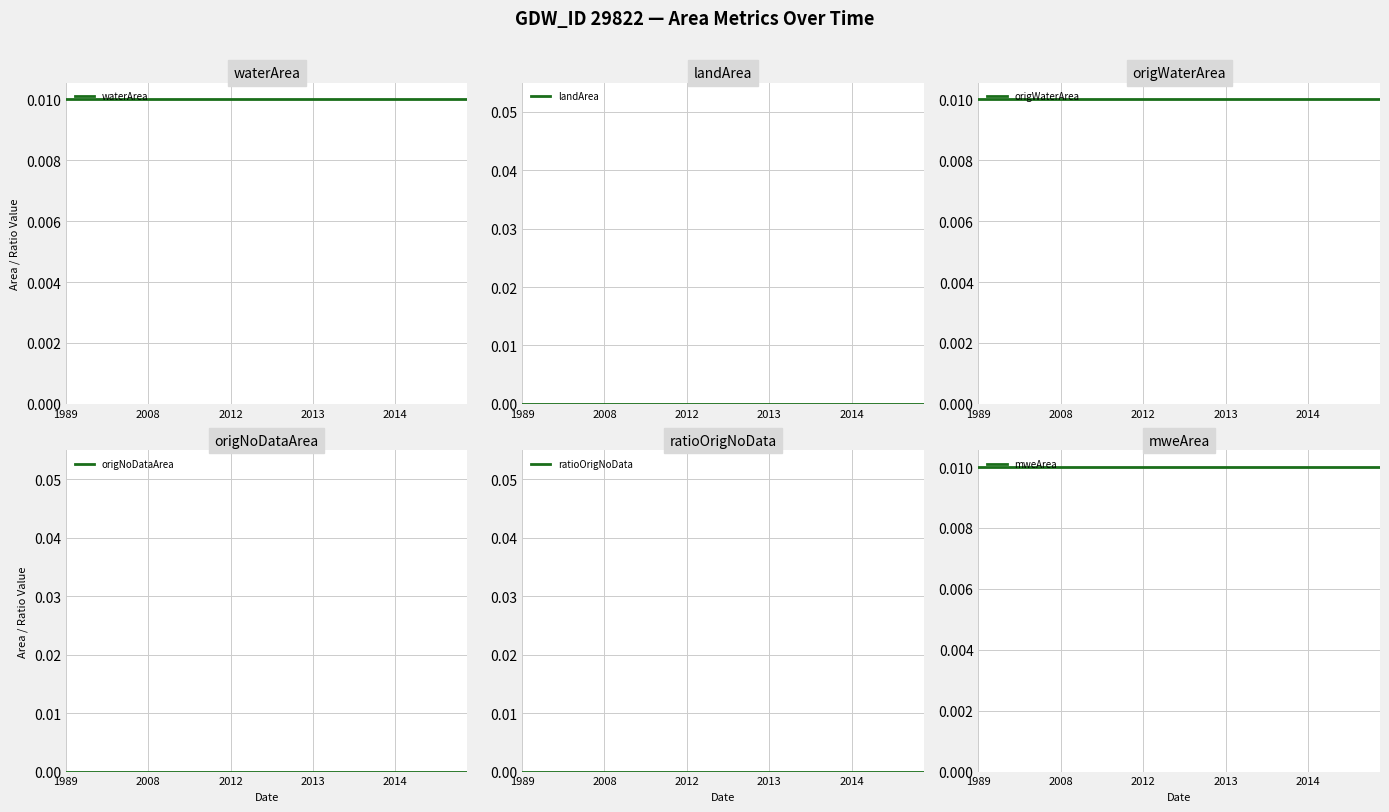

How many lines are shown in the chart?

6